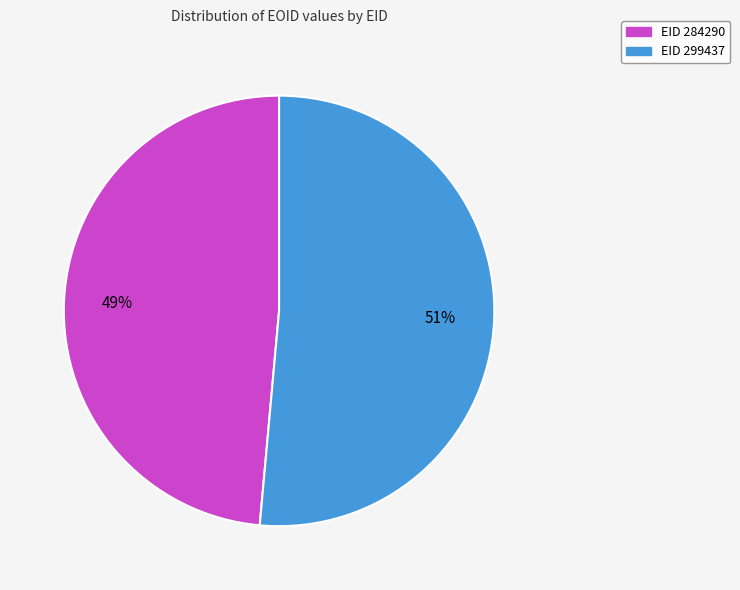

How many segments does this pie chart have?

2